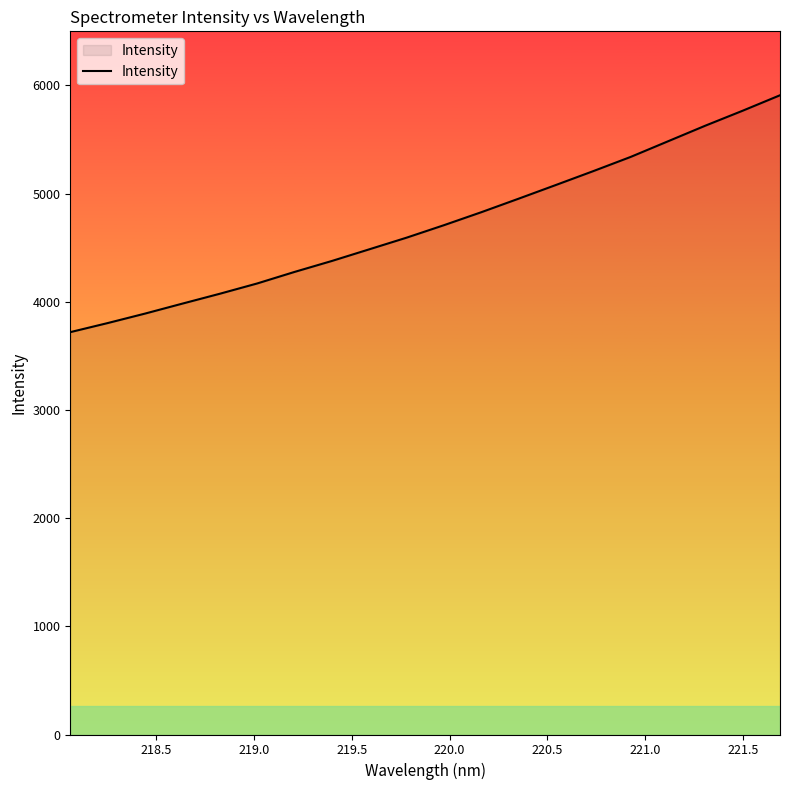

What is the maximum value shown in the chart?

5909.6